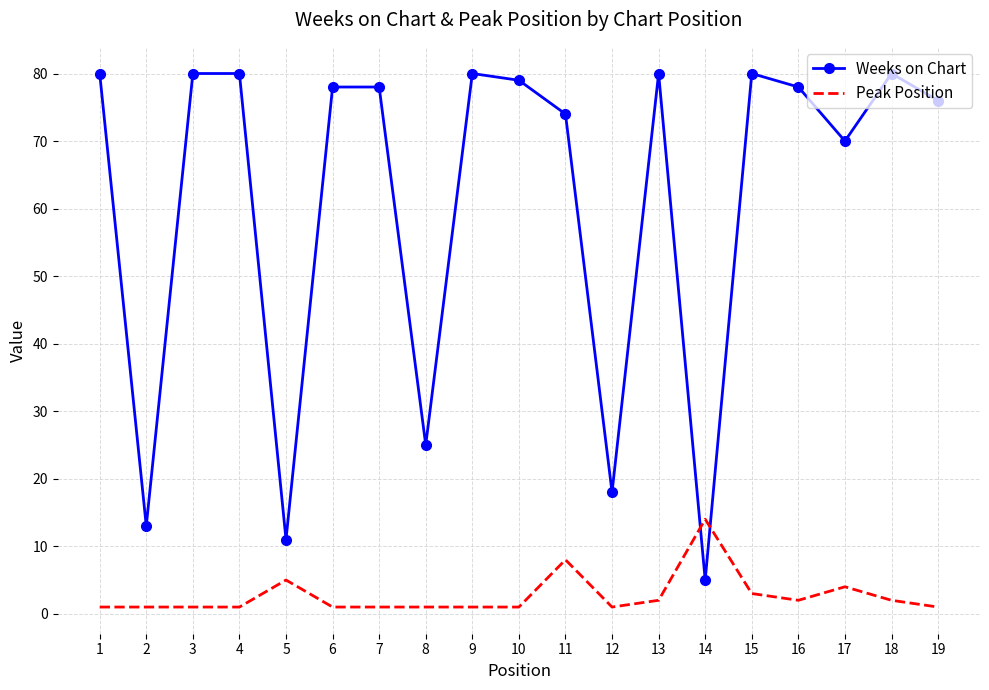

What is the sum of the Weeks on Chart values at 16 and 4?

158